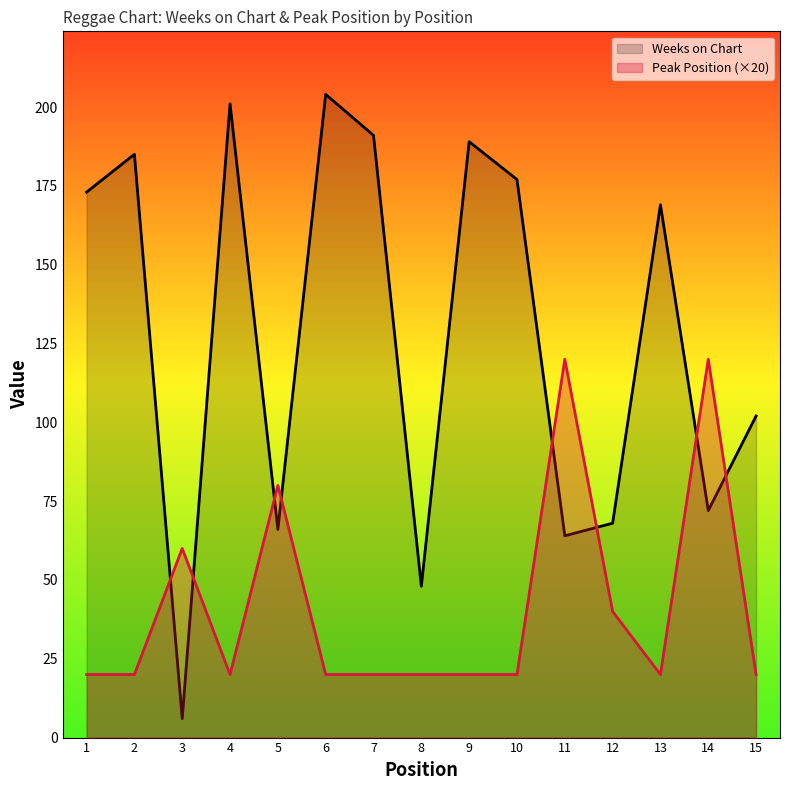

How many categories are shown in the chart?

15